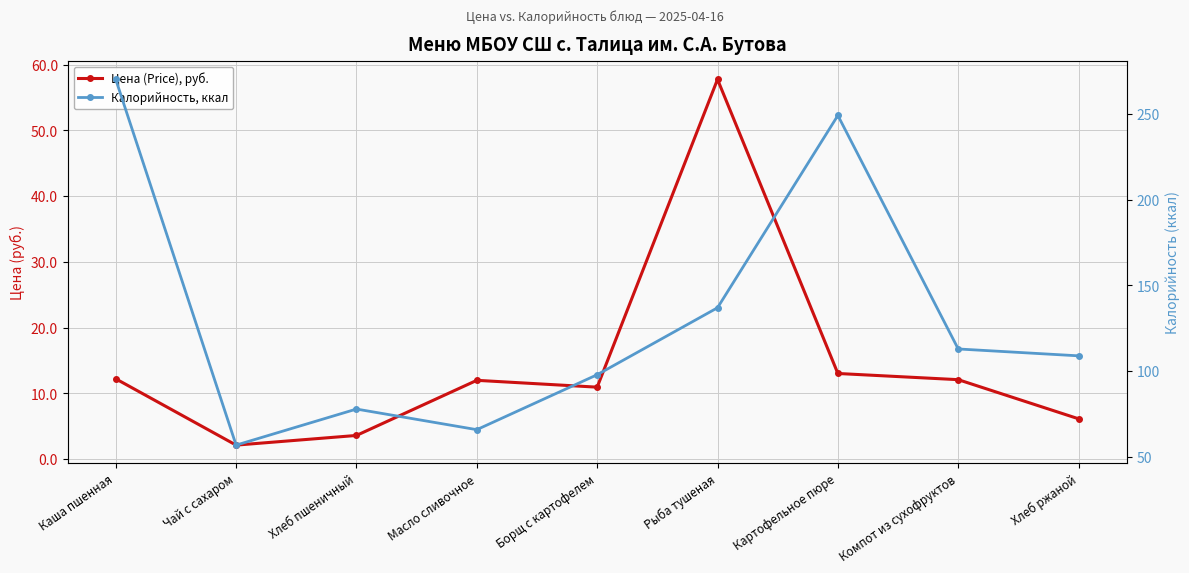

What is the value of the Цена (Price), руб. point at the 8th from the left?

12.1